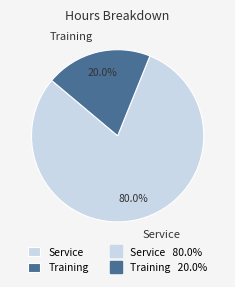

Which slice represents more than half of the pie?

Service